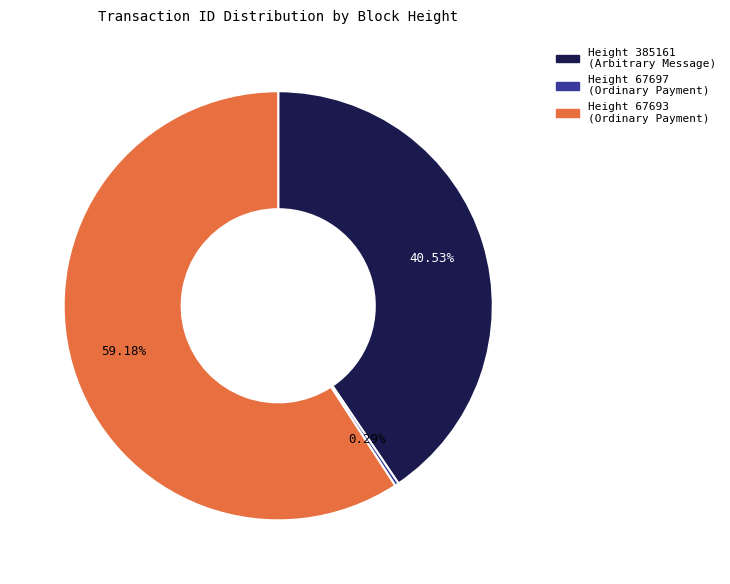

To the nearest percent, what is the average slice percentage?

33%